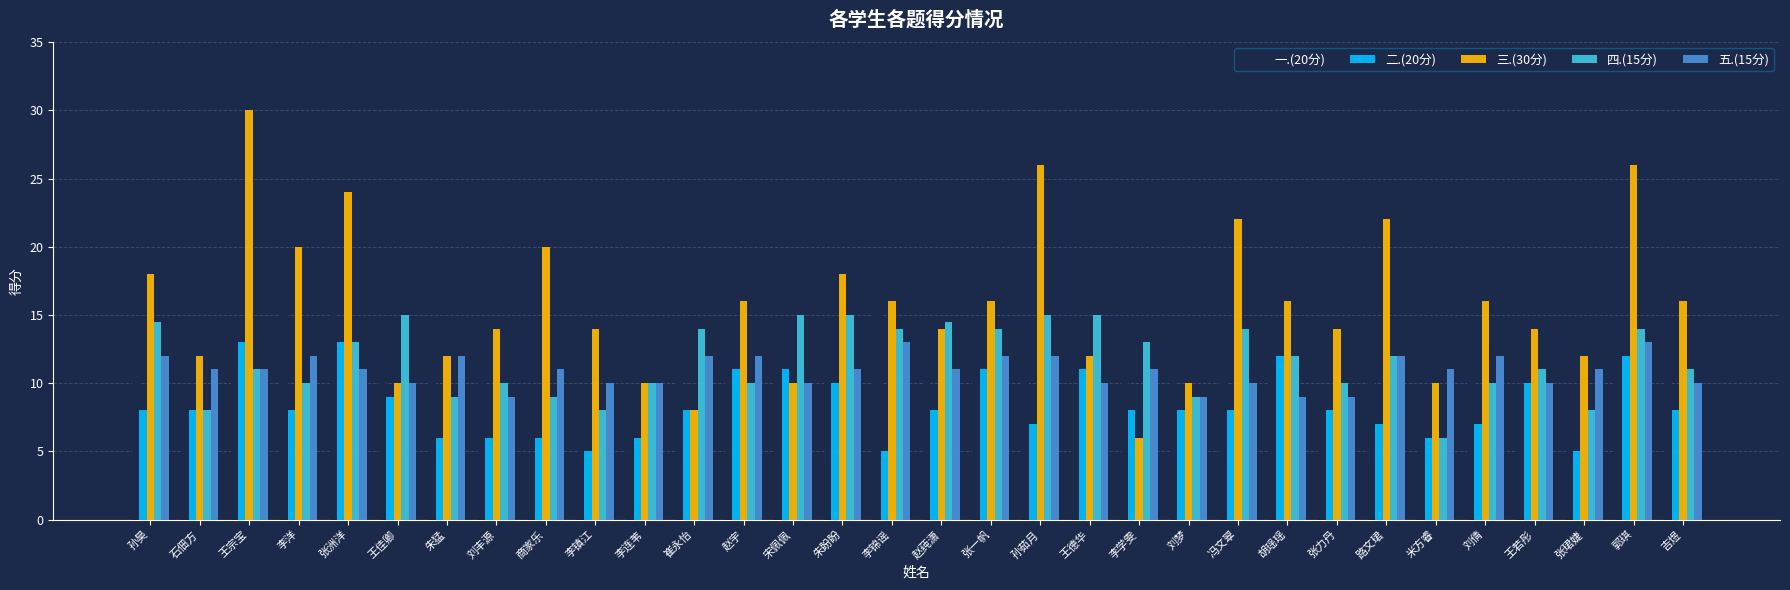

At 孙茹月, list the series in order from smallest to largest.

二.(20分), 五.(15分), 一.(20分), 四.(15分), 三.(30分)